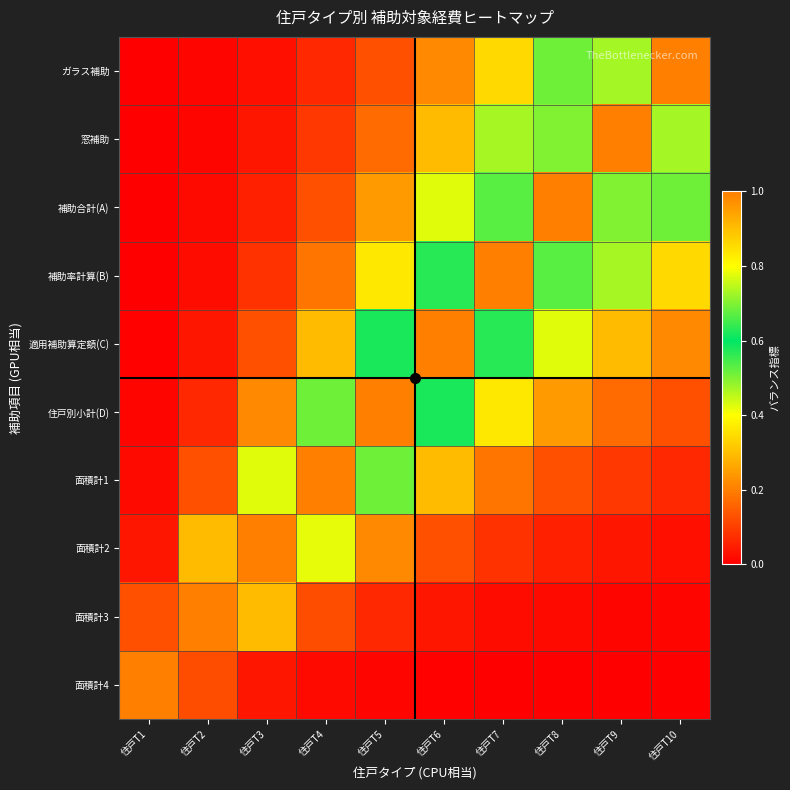

Reading left to right, list all the values displayed in this chart.

ガラス補助: 住戸T1=0.0	住戸T2=0.0	住戸T3=0.0	住戸T4=0.1	住戸T5=0.1	住戸T6=0.2	住戸T7=0.3	住戸T8=0.5	住戸T9=0.7	住戸T10=1.0
窓補助: 住戸T1=0.0	住戸T2=0.0	住戸T3=0.0	住戸T4=0.1	住戸T5=0.2	住戸T6=0.3	住戸T7=0.5	住戸T8=0.7	住戸T9=1.0	住戸T10=0.7
補助合計(A): 住戸T1=0.0	住戸T2=0.0	住戸T3=0.1	住戸T4=0.1	住戸T5=0.2	住戸T6=0.4	住戸T7=0.7	住戸T8=1.0	住戸T9=0.7	住戸T10=0.5
補助率計算(B): 住戸T1=0.0	住戸T2=0.0	住戸T3=0.1	住戸T4=0.2	住戸T5=0.4	住戸T6=0.6	住戸T7=1.0	住戸T8=0.7	住戸T9=0.5	住戸T10=0.3
適用補助算定額(C): 住戸T1=0.0	住戸T2=0.0	住戸T3=0.1	住戸T4=0.3	住戸T5=0.6	住戸T6=1.0	住戸T7=0.6	住戸T8=0.4	住戸T9=0.3	住戸T10=0.2
住戸別小計(D): 住戸T1=0.0	住戸T2=0.1	住戸T3=0.2	住戸T4=0.5	住戸T5=1.0	住戸T6=0.6	住戸T7=0.4	住戸T8=0.2	住戸T9=0.2	住戸T10=0.1
面積計1: 住戸T1=0.0	住戸T2=0.1	住戸T3=0.4	住戸T4=1.0	住戸T5=0.5	住戸T6=0.3	住戸T7=0.2	住戸T8=0.1	住戸T9=0.1	住戸T10=0.1
面積計2: 住戸T1=0.0	住戸T2=0.3	住戸T3=1.0	住戸T4=0.4	住戸T5=0.2	住戸T6=0.1	住戸T7=0.1	住戸T8=0.1	住戸T9=0.0	住戸T10=0.0
面積計3: 住戸T1=0.1	住戸T2=1.0	住戸T3=0.3	住戸T4=0.1	住戸T5=0.1	住戸T6=0.0	住戸T7=0.0	住戸T8=0.0	住戸T9=0.0	住戸T10=0.0
面積計4: 住戸T1=1.0	住戸T2=0.1	住戸T3=0.0	住戸T4=0.0	住戸T5=0.0	住戸T6=0.0	住戸T7=0.0	住戸T8=0.0	住戸T9=0.0	住戸T10=0.0